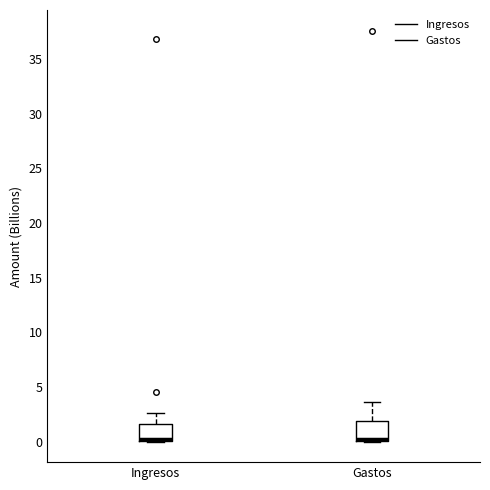

Reading left to right, read every box against the y-axis: the position of its median line, the range the box covers, and the ends of its whiskers. The values are not printed on the chart, so give them approximately, as read against the axis.

Ingresos: median 0.0 (just above the box's lower edge), box 0.0 to 1.5, whiskers 0.0 to 2.5
Gastos: median 0.5, box 0.0 to 2.0, whiskers 0.0 to 3.5